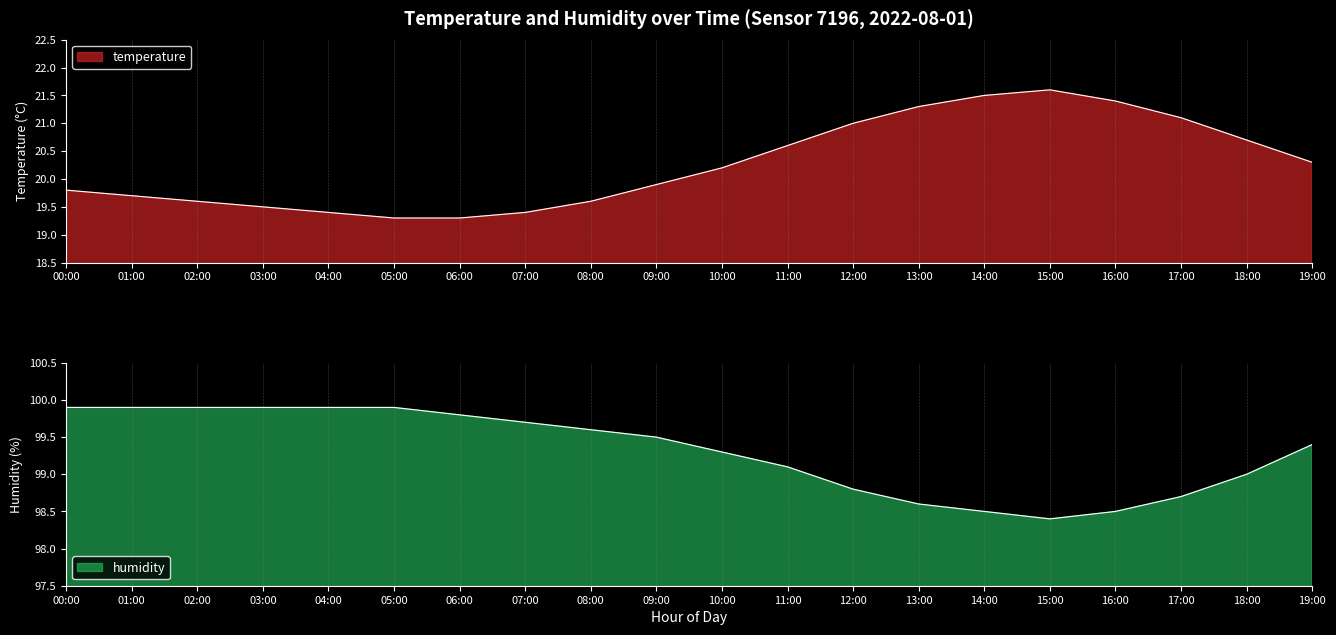

Reading right to left, extract all data points from this chart.

temperature: 20.3	20.7	21.1	21.4	21.6	21.5	21.3	21.0	20.6	20.2	19.9	19.6	19.4	19.3	19.3	19.4	19.5	19.6	19.7	19.8
humidity: 99.4	99.0	98.7	98.5	98.4	98.5	98.6	98.8	99.1	99.3	99.5	99.6	99.7	99.8	99.9	99.9	99.9	99.9	99.9	99.9